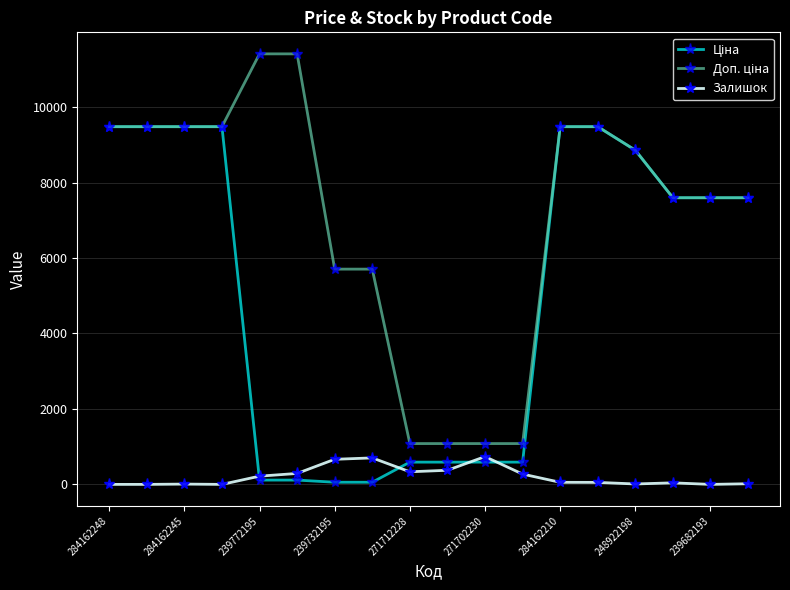

Count the number of categories in the chart.

18